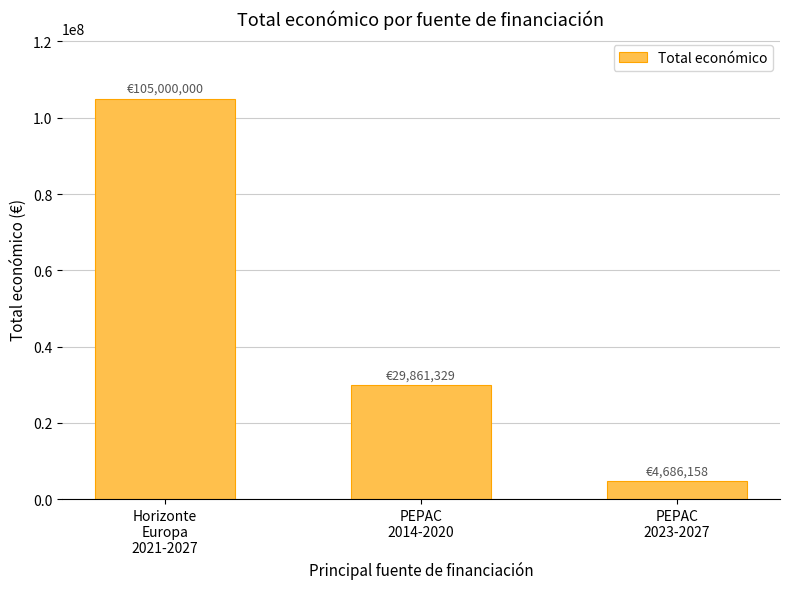

What is the smallest value displayed?

4686158